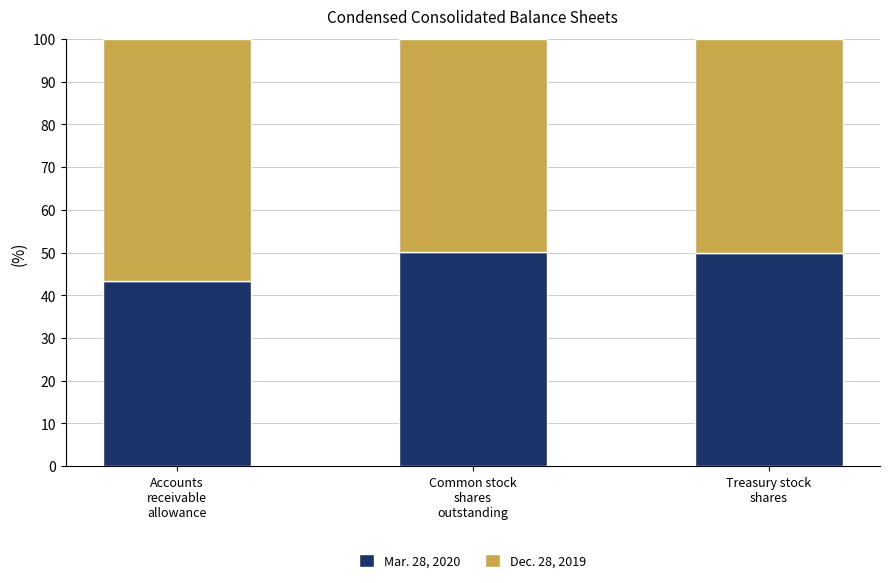

What is the average value of the Mar. 28, 2020 series?

47.8